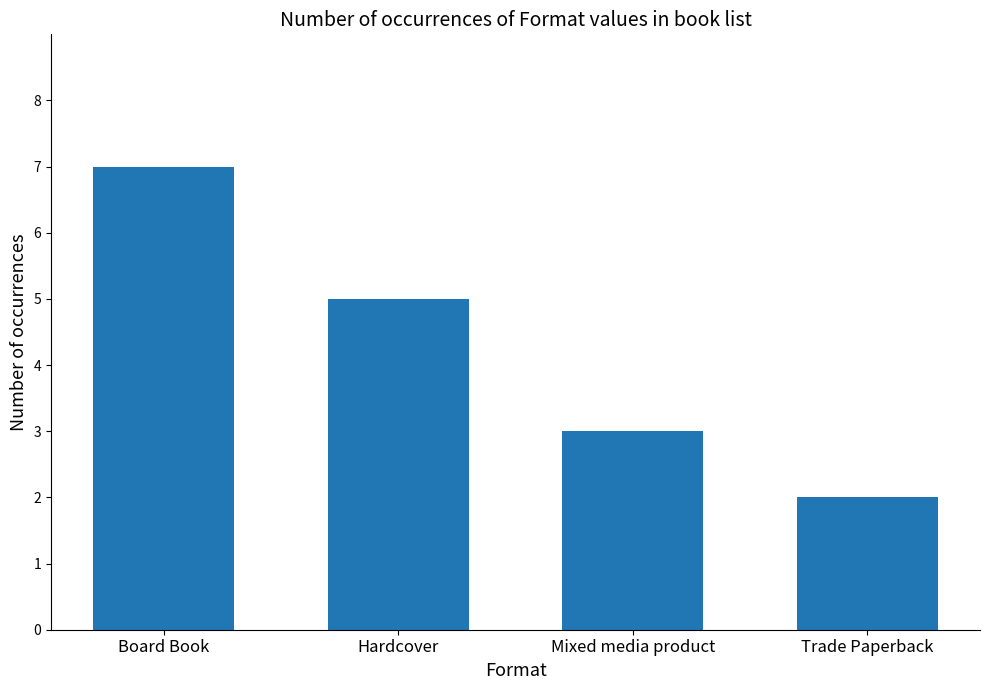

The chart shows a value of 2 at Trade Paperback. True or false?

True